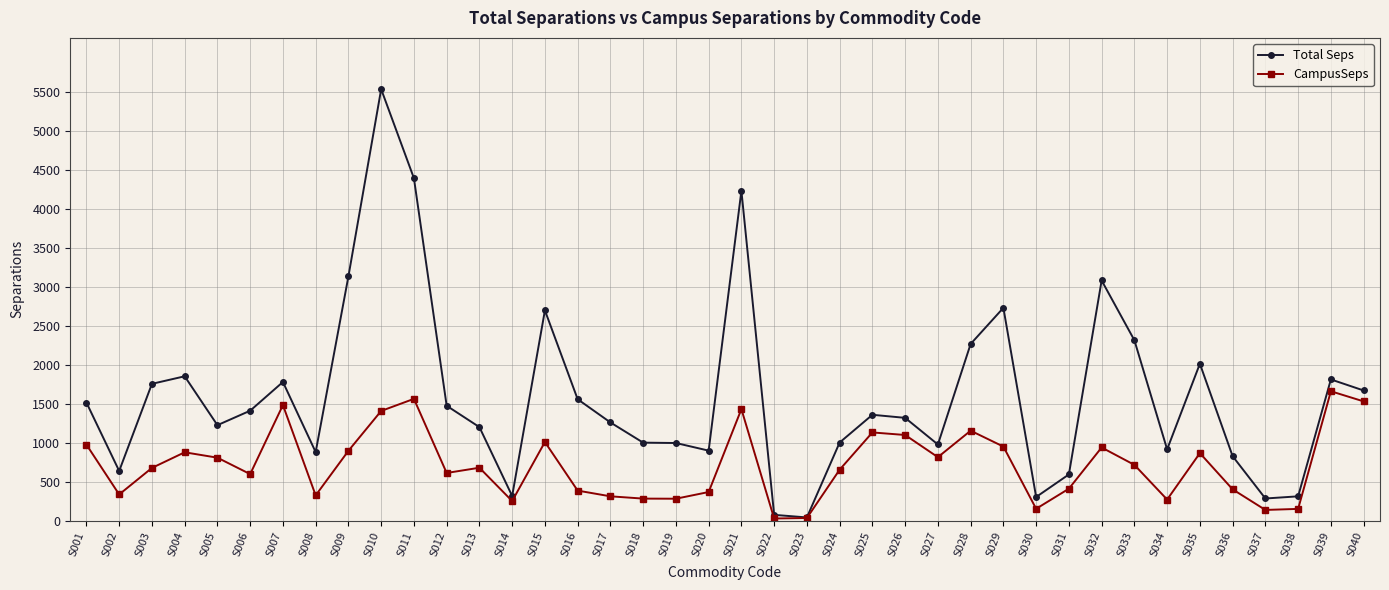

Which series has the largest range (max minus min)?

Total Seps